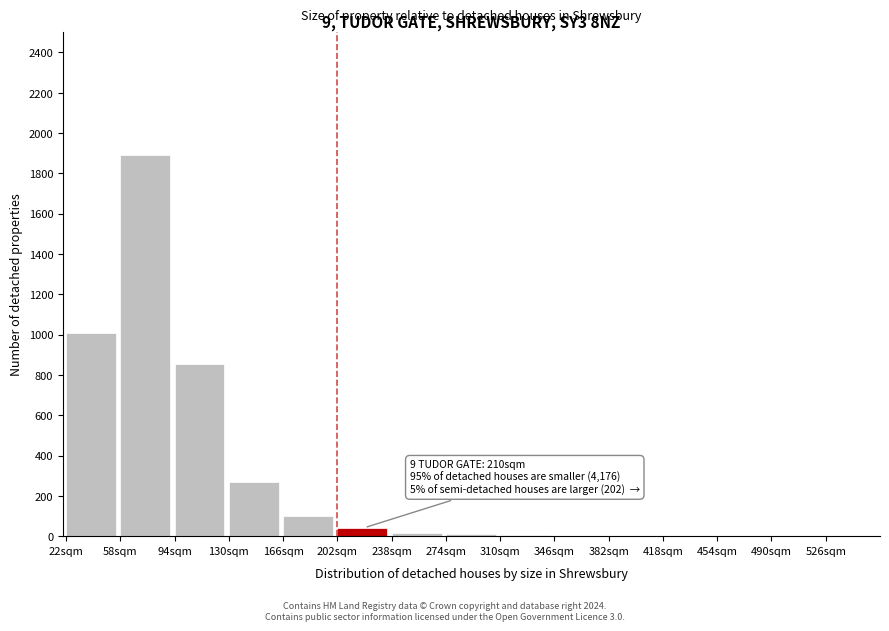

Approximately how many times larger is the value at 22sqm compared to 166sqm?

10.3